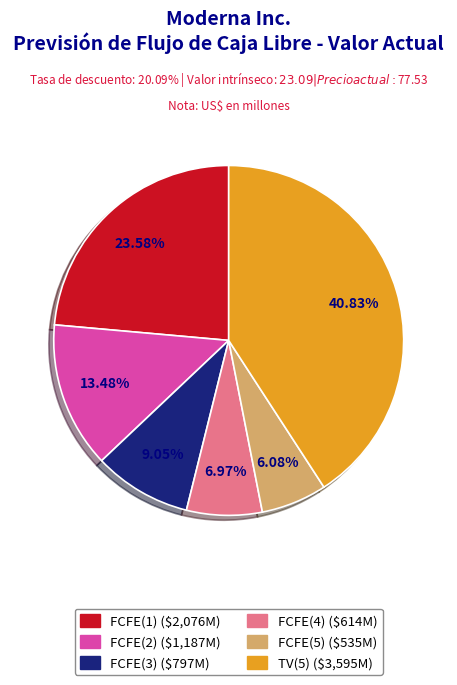

Count the number of slices in the pie.

6